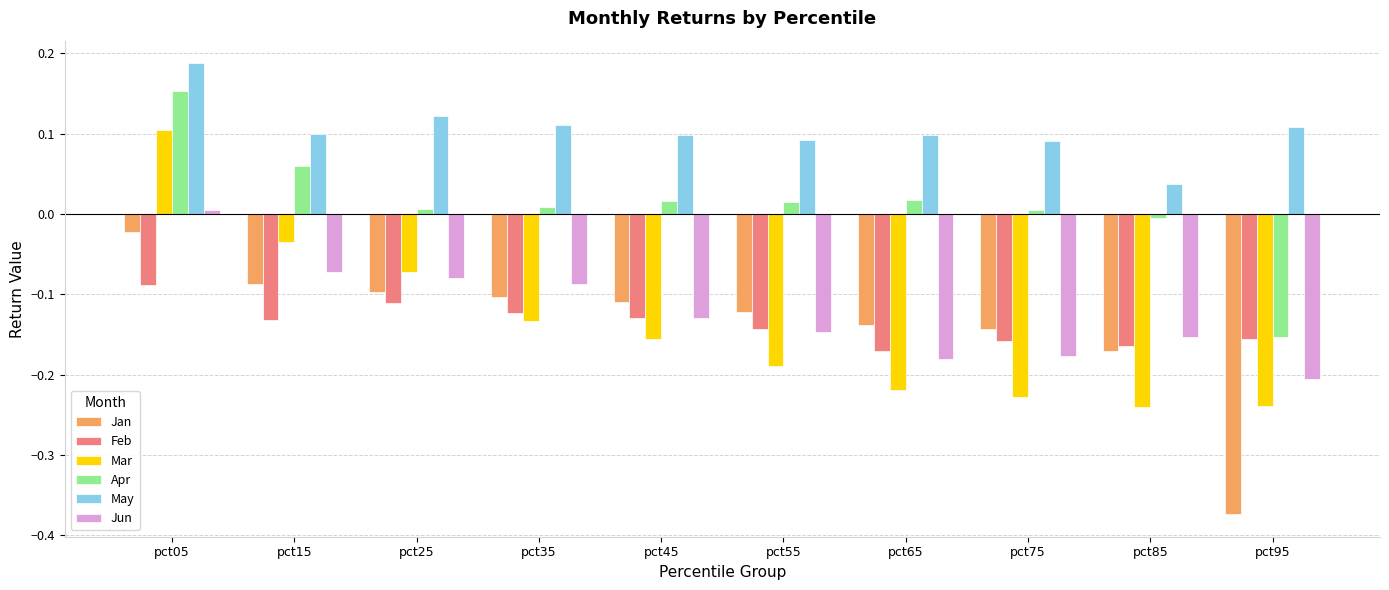

What are all the series names shown in the legend?

Jan, Feb, Mar, Apr, May, Jun